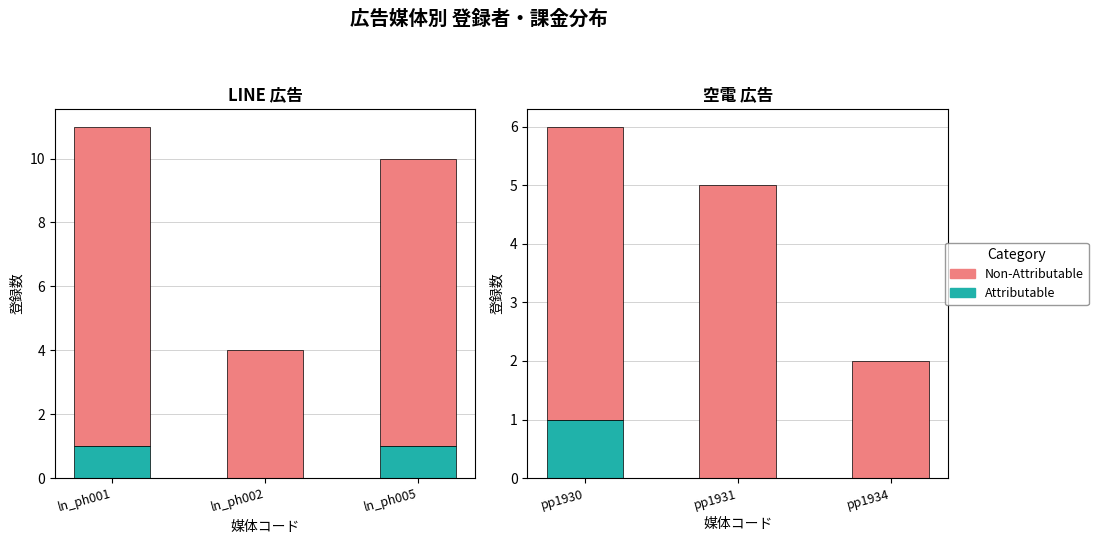

Does the chart contain any negative values?

No